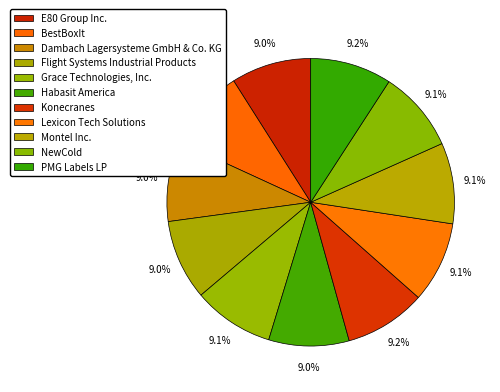

Rank the categories by value from highest to lowest.

PMG Labels LP, Konecranes, NewCold, BestBoxIt, Lexicon Tech Solutions, Grace Technologies, Inc., Montel Inc., Habasit America, Flight Systems Industrial Products, Dambach Lagersysteme GmbH & Co. KG, E80 Group Inc.